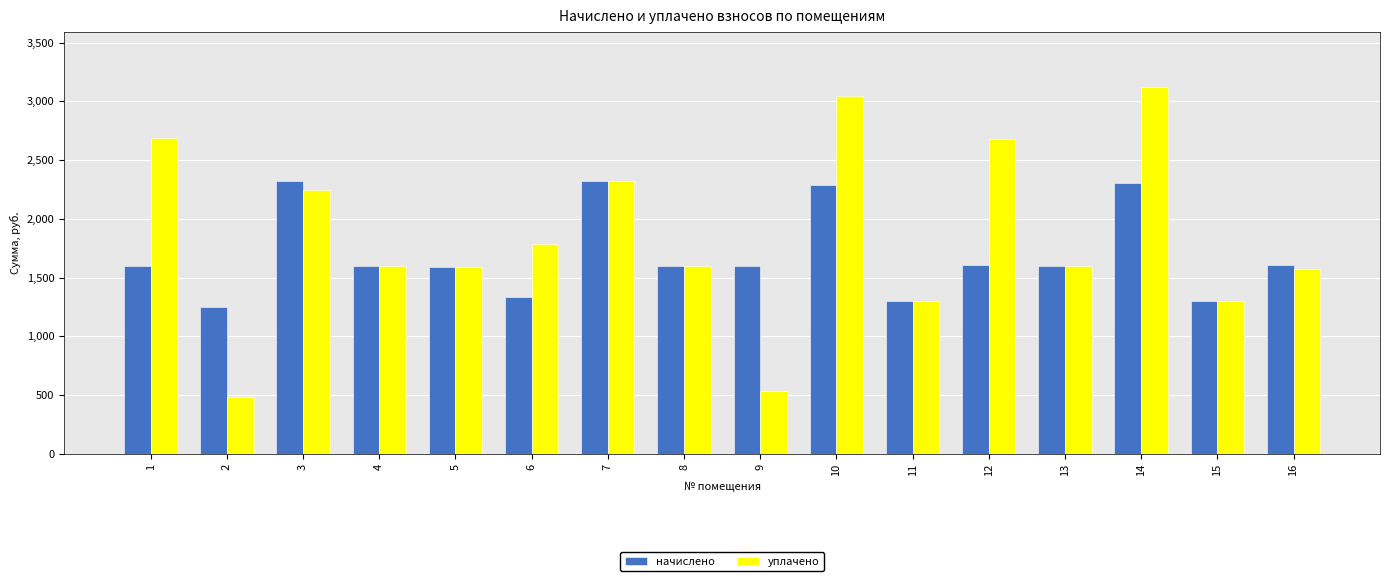

What is the total value across all series at 10?

5329.2